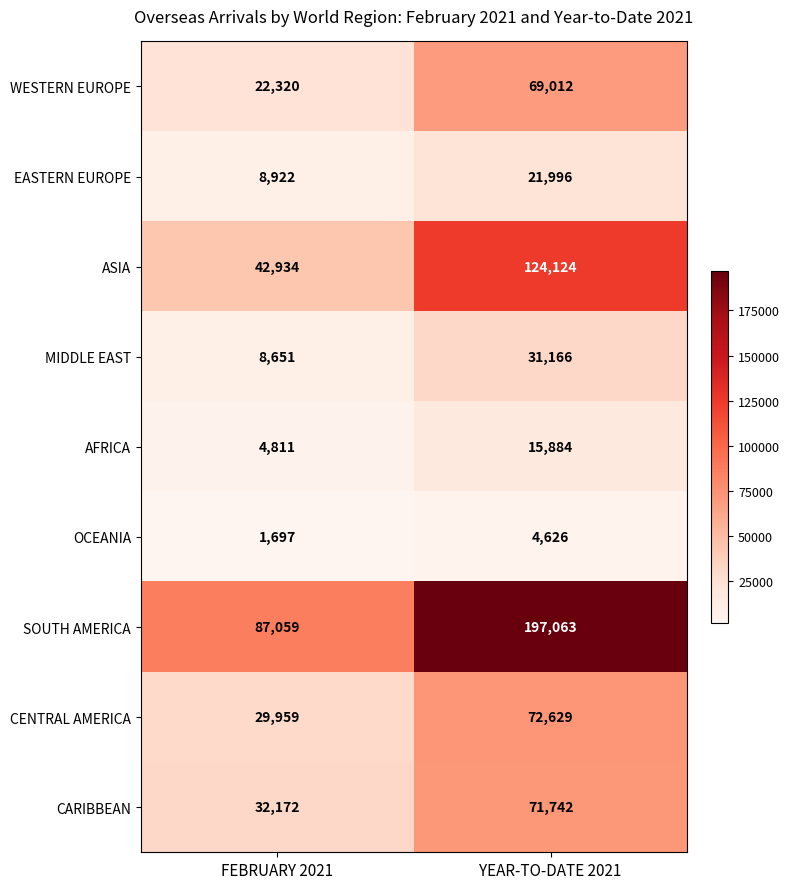

Count the number of data series in this chart.

9